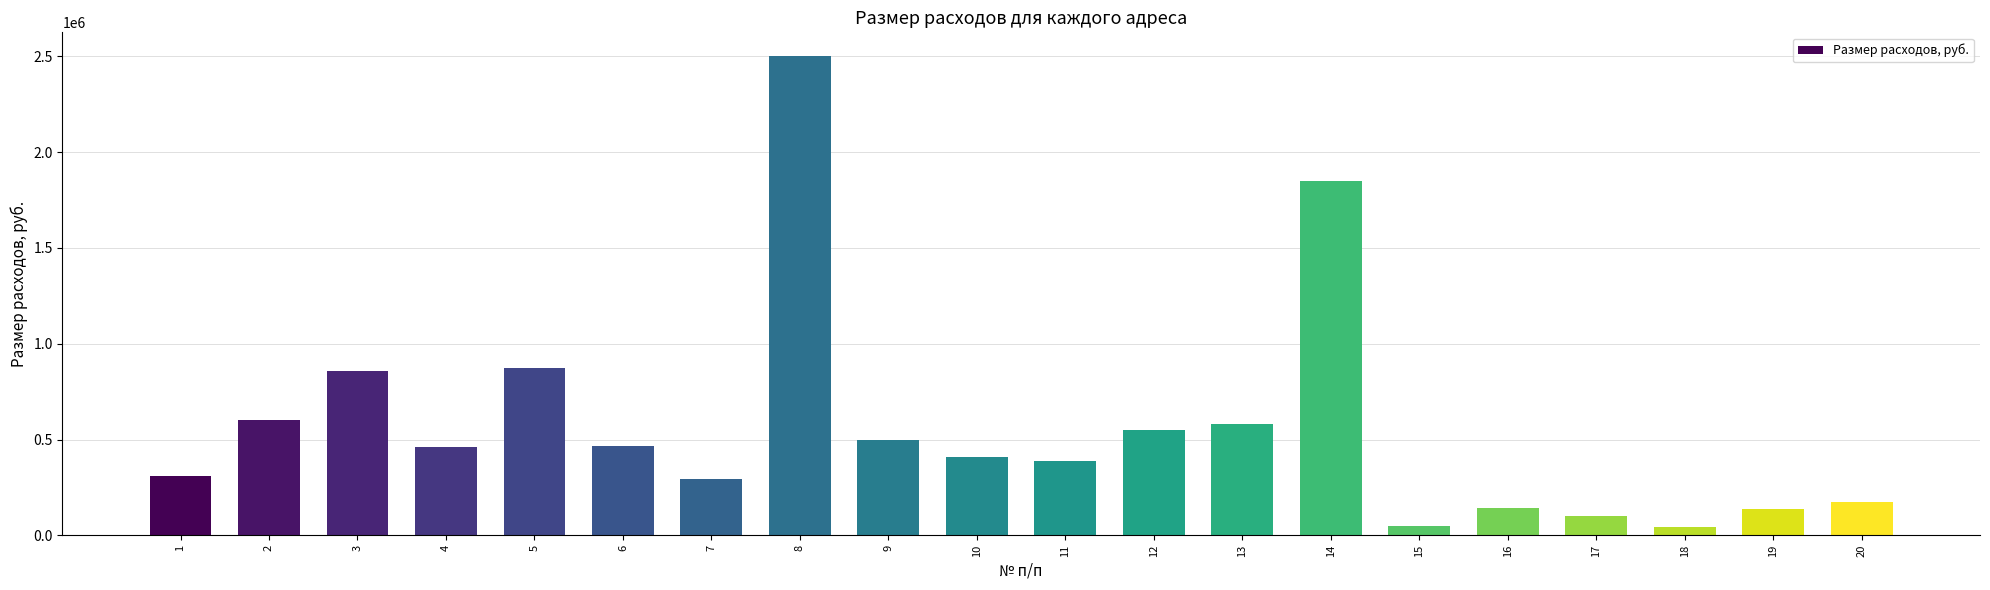

What is the minimum value shown in the chart?

42921.0